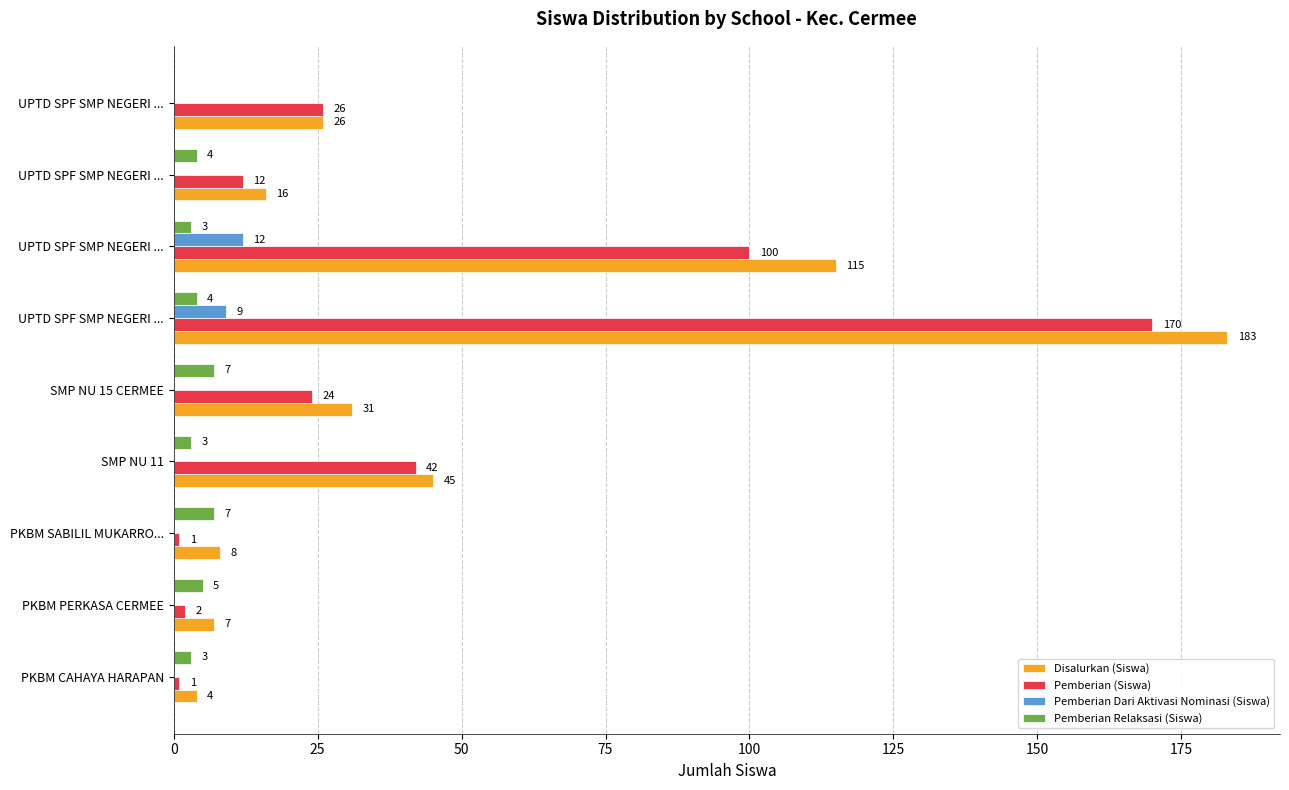

What are all the series names shown in the legend?

Disalurkan (Siswa), Pemberian (Siswa), Pemberian Dari Aktivasi Nominasi (Siswa), Pemberian Relaksasi (Siswa)